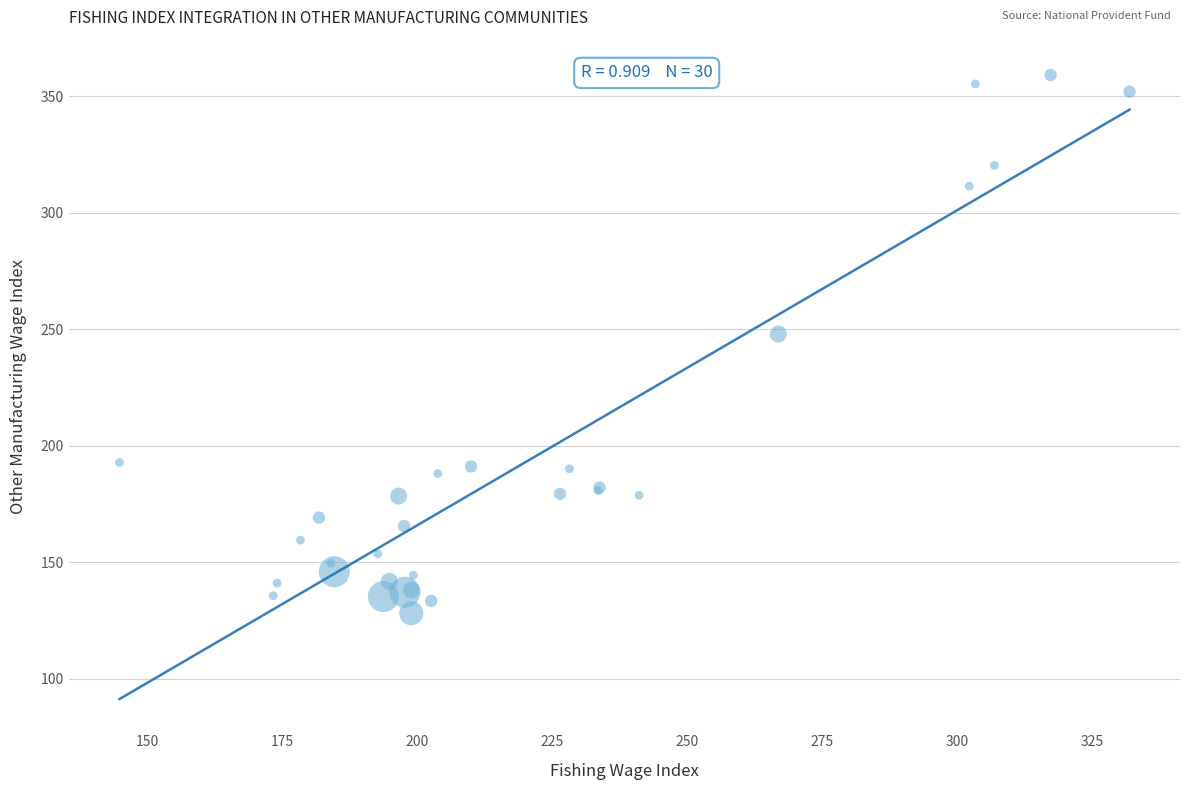

What Y value in the scatter plot is closest to 243?

248.0